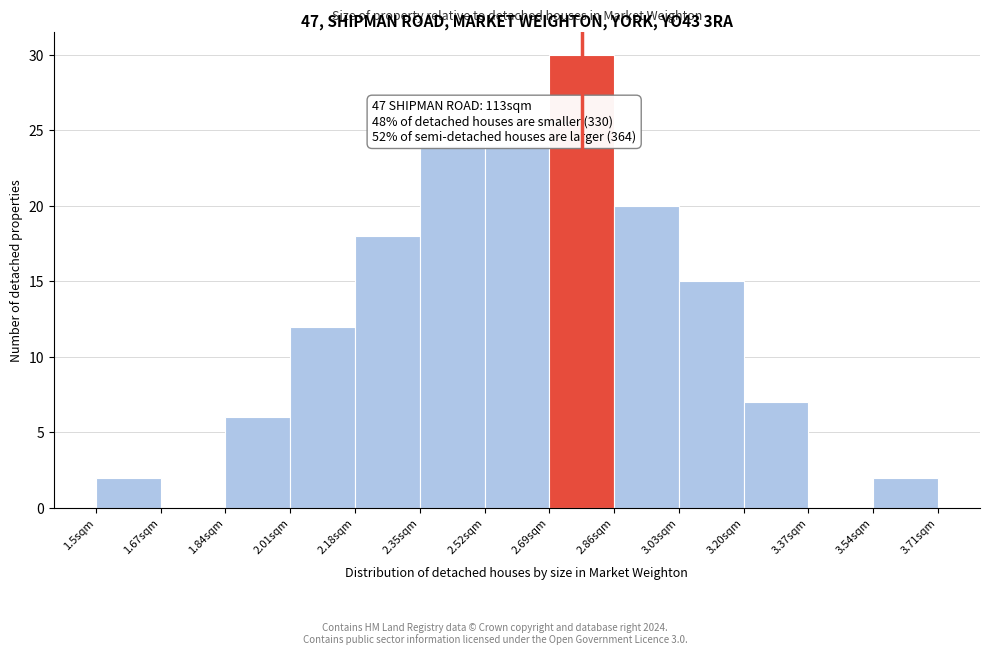

Which range on the x-axis has the tallest bar?

2.69 to 2.86